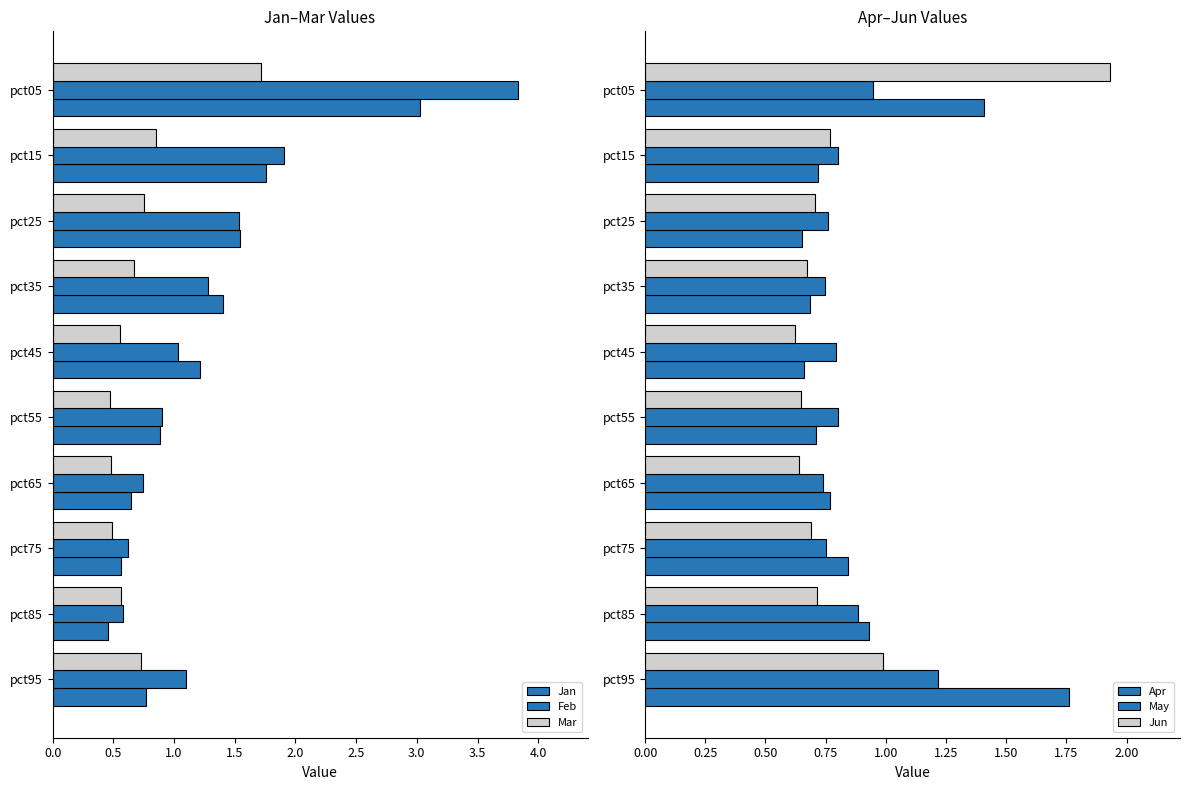

How many data points in Jan are above 1?

5